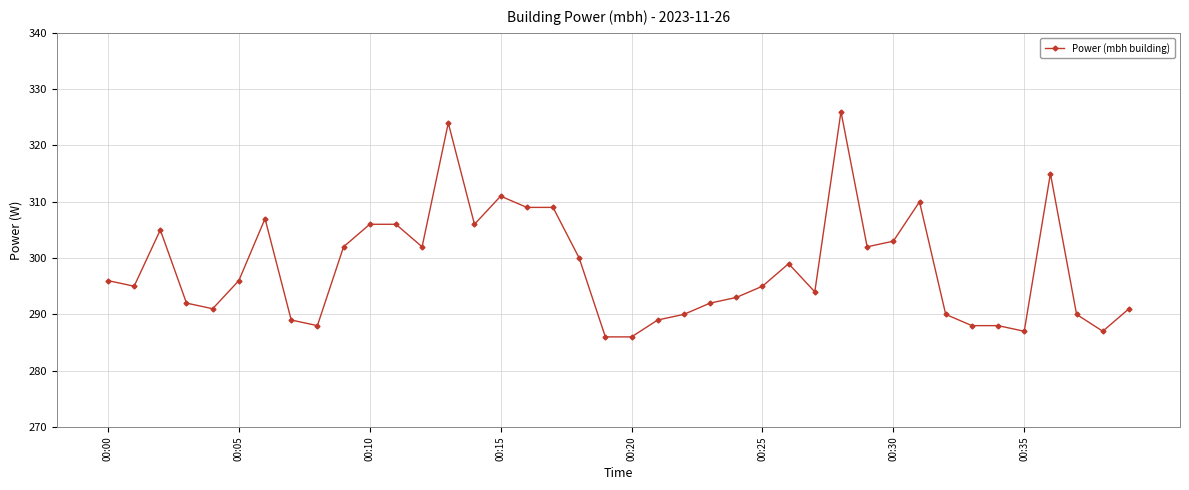

What is the average value?

298